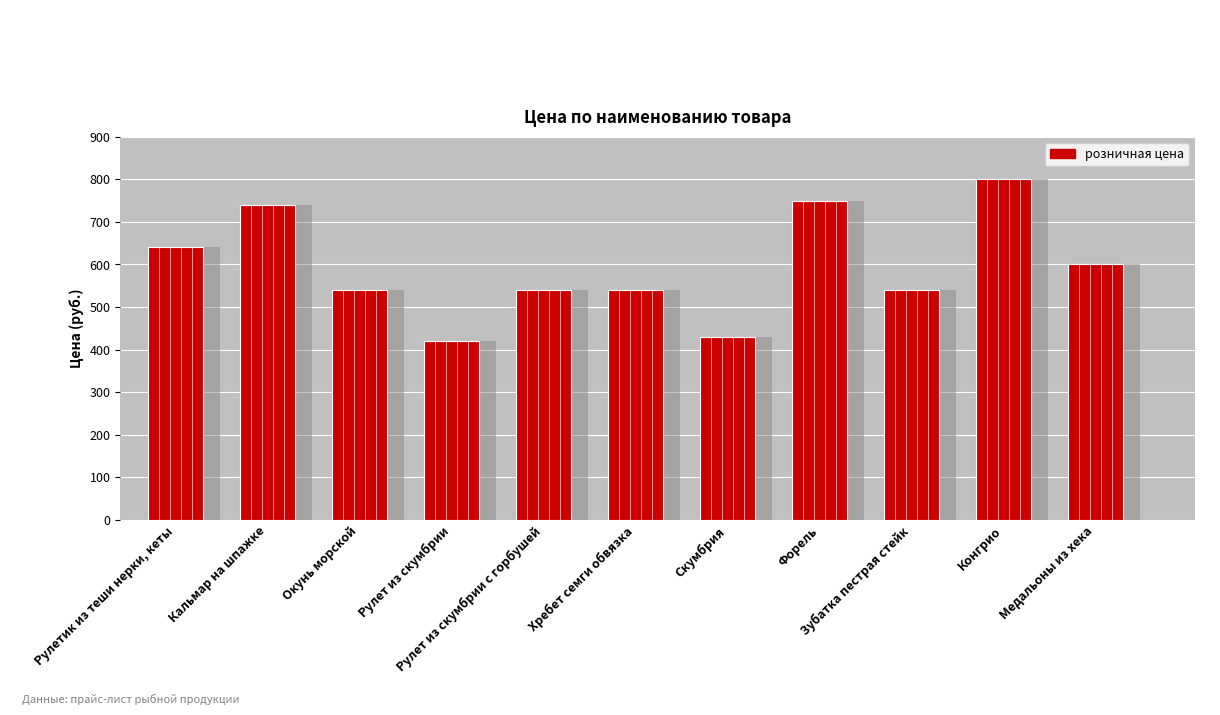

Reading left to right, what are all the values shown in this chart?

640	740	540	420	540	540	430	750	540	800	600